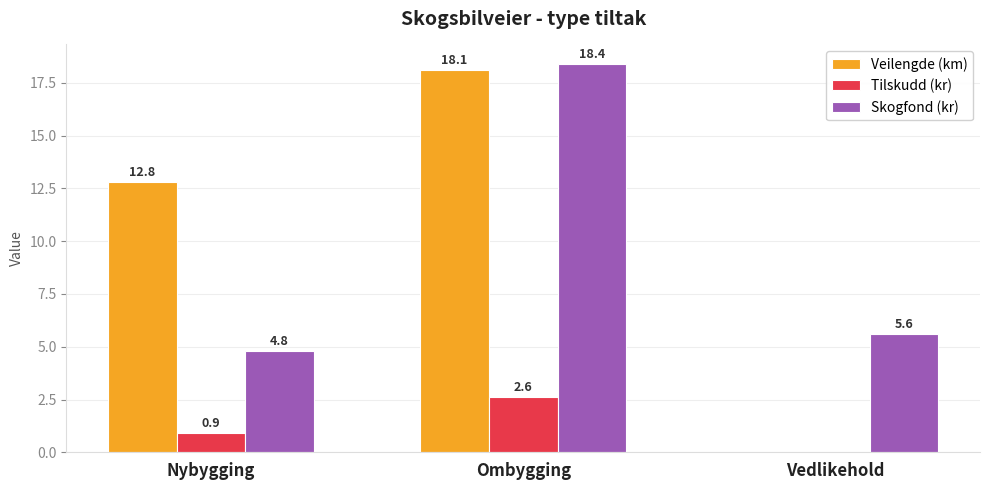

What is the maximum value shown in the chart?

18.4